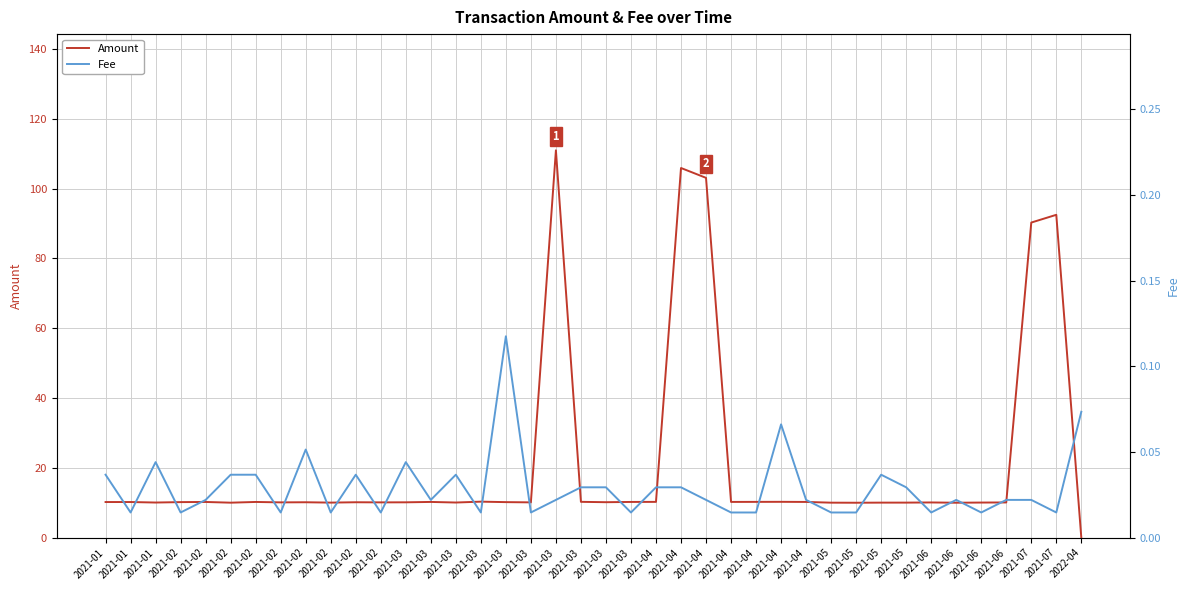

What is the difference between the highest and lowest values at 2021-03?

10.1